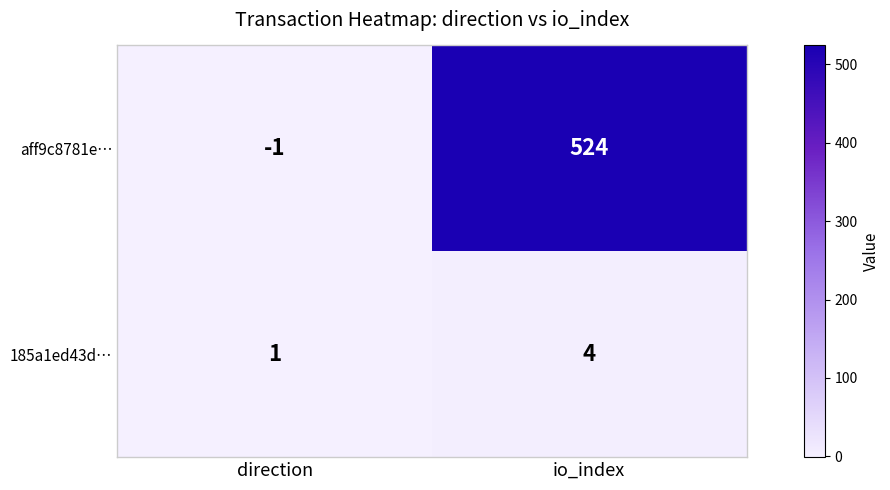

What is the difference between the maximum and minimum values in the 185a1ed43d… series?

3